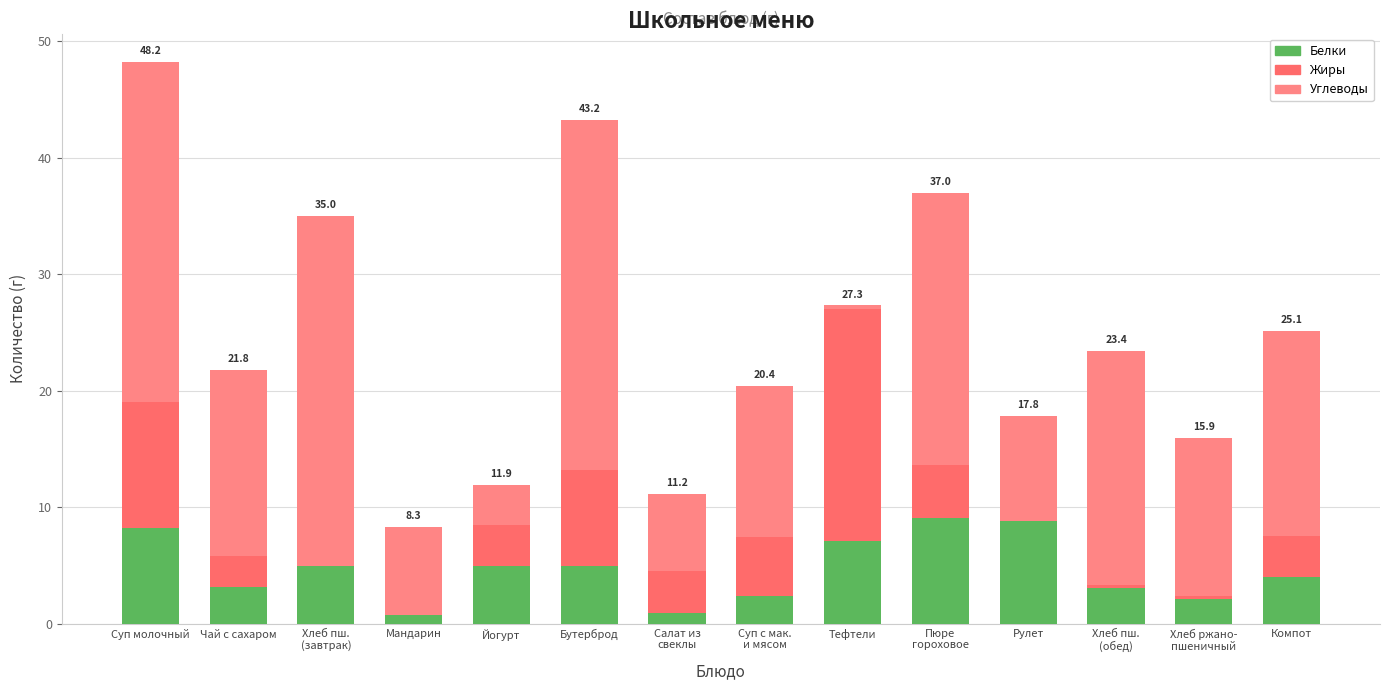

How many data points does each series have?

14